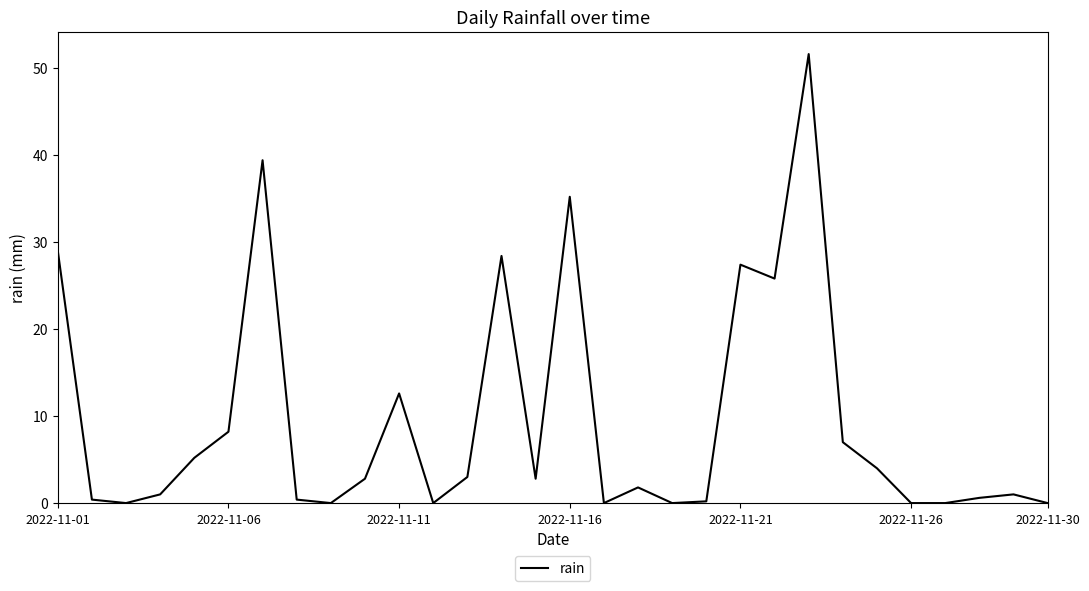

What is the difference between the maximum and minimum values?

51.6